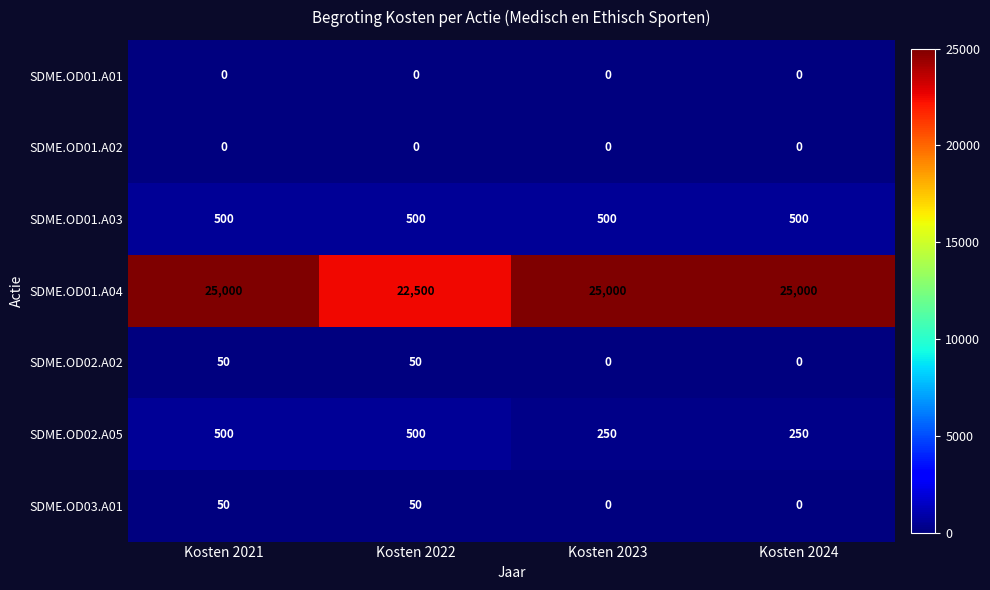

Reading right to left, transcribe all the data shown in this chart.

SDME.OD01.A01: Kosten 2024=0	Kosten 2023=0	Kosten 2022=0	Kosten 2021=0
SDME.OD01.A02: Kosten 2024=0	Kosten 2023=0	Kosten 2022=0	Kosten 2021=0
SDME.OD01.A03: Kosten 2024=500	Kosten 2023=500	Kosten 2022=500	Kosten 2021=500
SDME.OD01.A04: Kosten 2024=25000	Kosten 2023=25000	Kosten 2022=22500	Kosten 2021=25000
SDME.OD02.A02: Kosten 2024=0	Kosten 2023=0	Kosten 2022=50	Kosten 2021=50
SDME.OD02.A05: Kosten 2024=250	Kosten 2023=250	Kosten 2022=500	Kosten 2021=500
SDME.OD03.A01: Kosten 2024=0	Kosten 2023=0	Kosten 2022=50	Kosten 2021=50